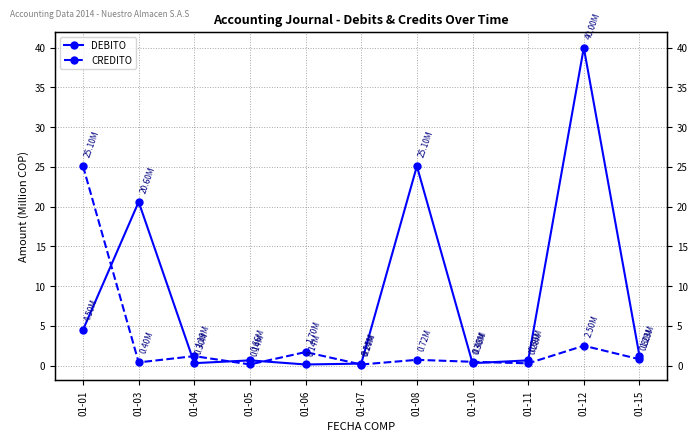

Which series ends up on top after the final intersection of CREDITO and DEBITO?

DEBITO